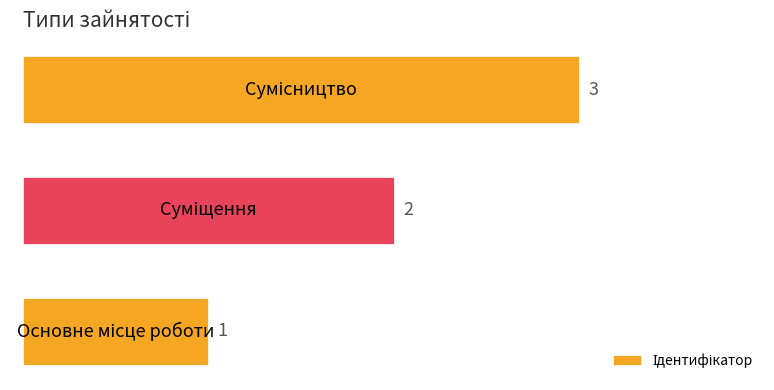

Count the values in the range 1 to 3.

3